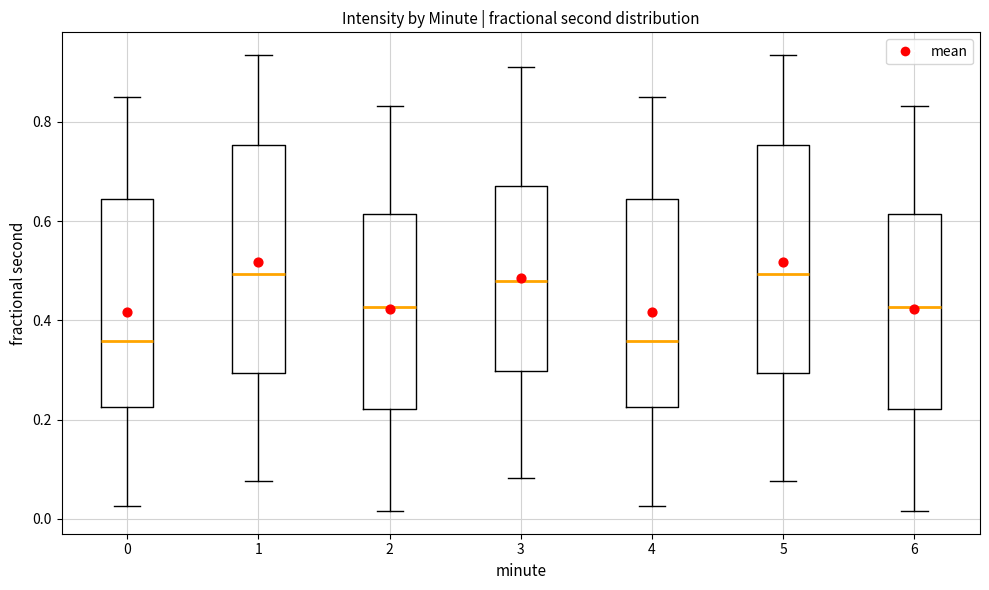

Reading left to right, transcribe this box plot: for each box, give where its median line is, the range the box spans, and where its two whiskers end, as read against the y-axis. The values are not printed on the chart, so give them approximately, as read against the axis.

0: median 0.36, box 0.22 to 0.64, whiskers 0.02 to 0.84
1: median 0.50, box 0.30 to 0.76, whiskers 0.08 to 0.94
2: median 0.42, box 0.22 to 0.62, whiskers 0.02 to 0.84
3: median 0.48, box 0.30 to 0.68, whiskers 0.08 to 0.92
4: median 0.36, box 0.22 to 0.64, whiskers 0.02 to 0.84
5: median 0.50, box 0.30 to 0.76, whiskers 0.08 to 0.94
6: median 0.42, box 0.22 to 0.62, whiskers 0.02 to 0.84